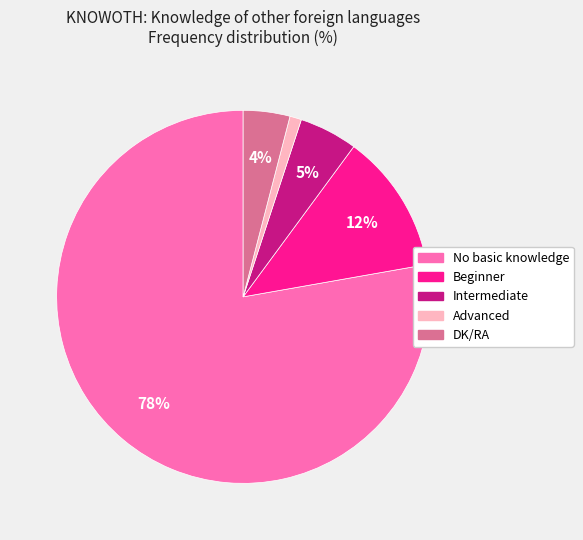

Which category has the smallest portion of the pie?

Advanced